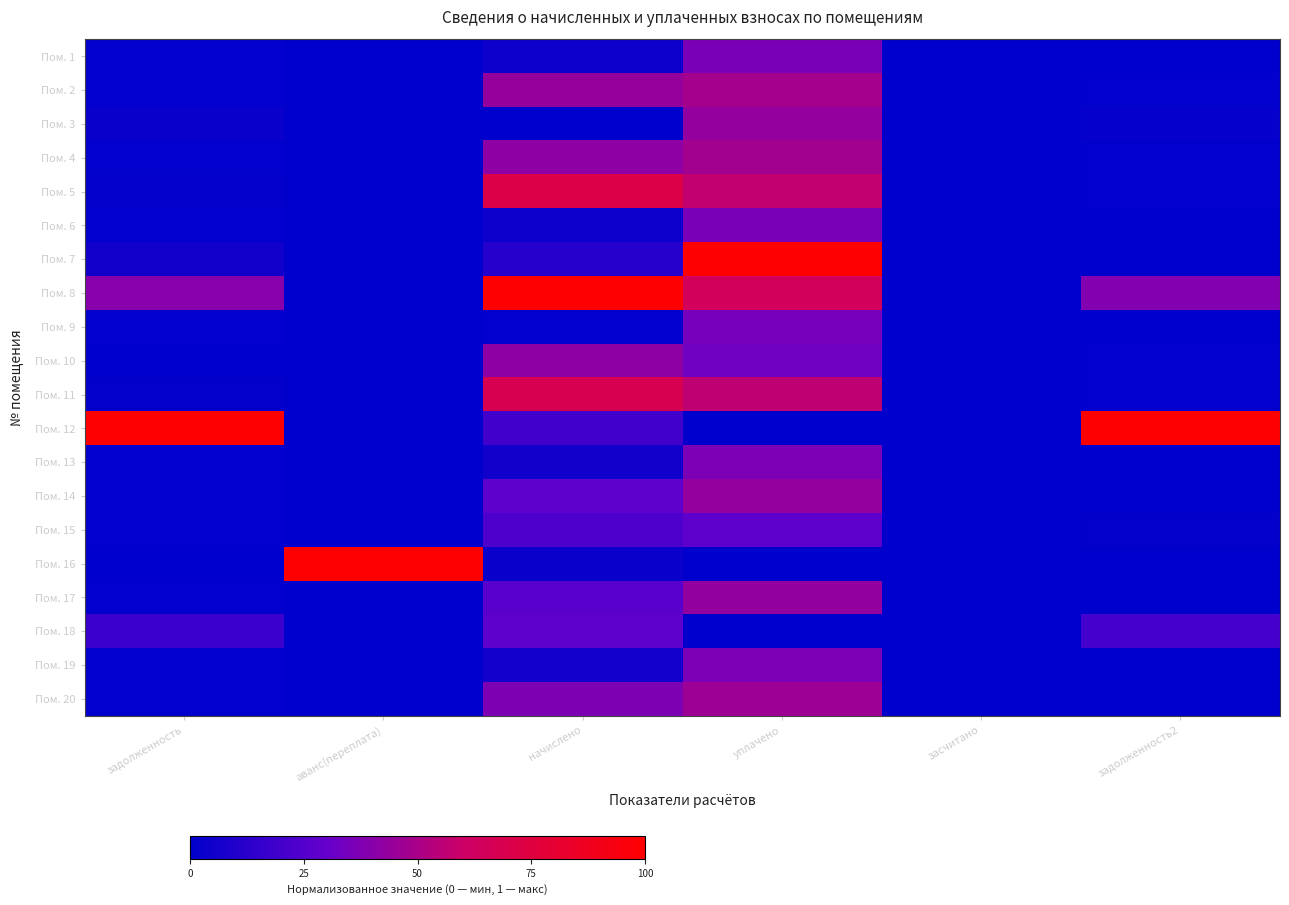

Which label corresponds to the largest value in the chart?

уплачено